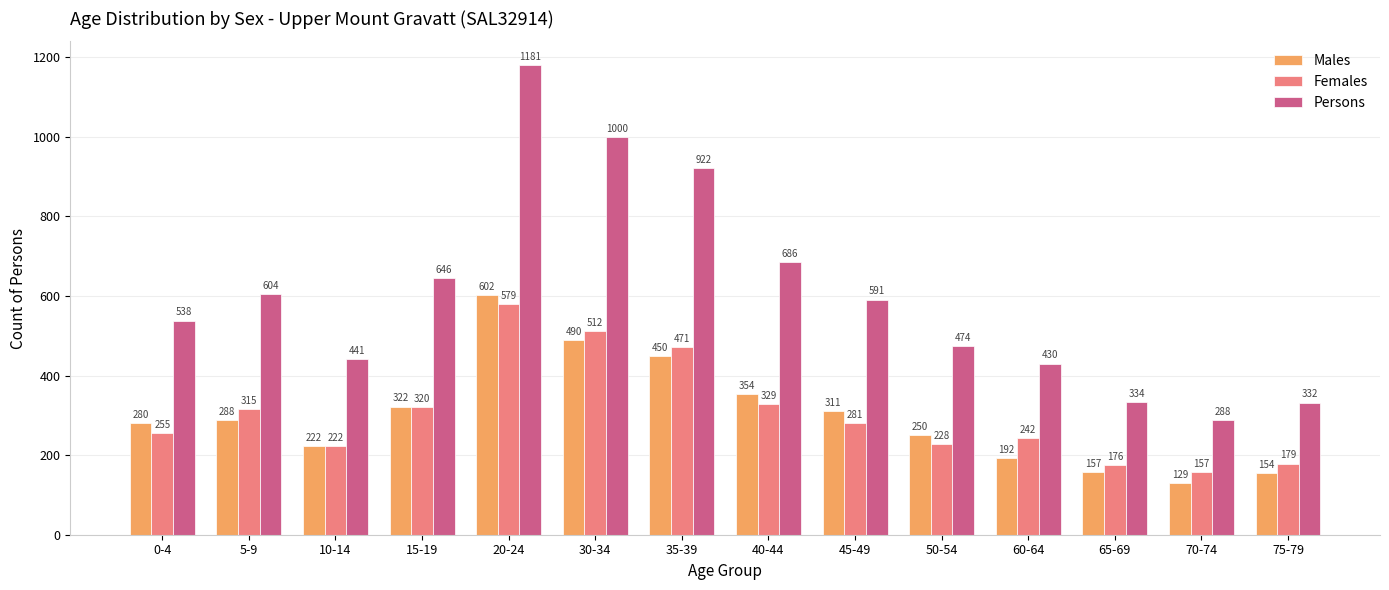

Is it true that Females equals 242 at 60-64?

True